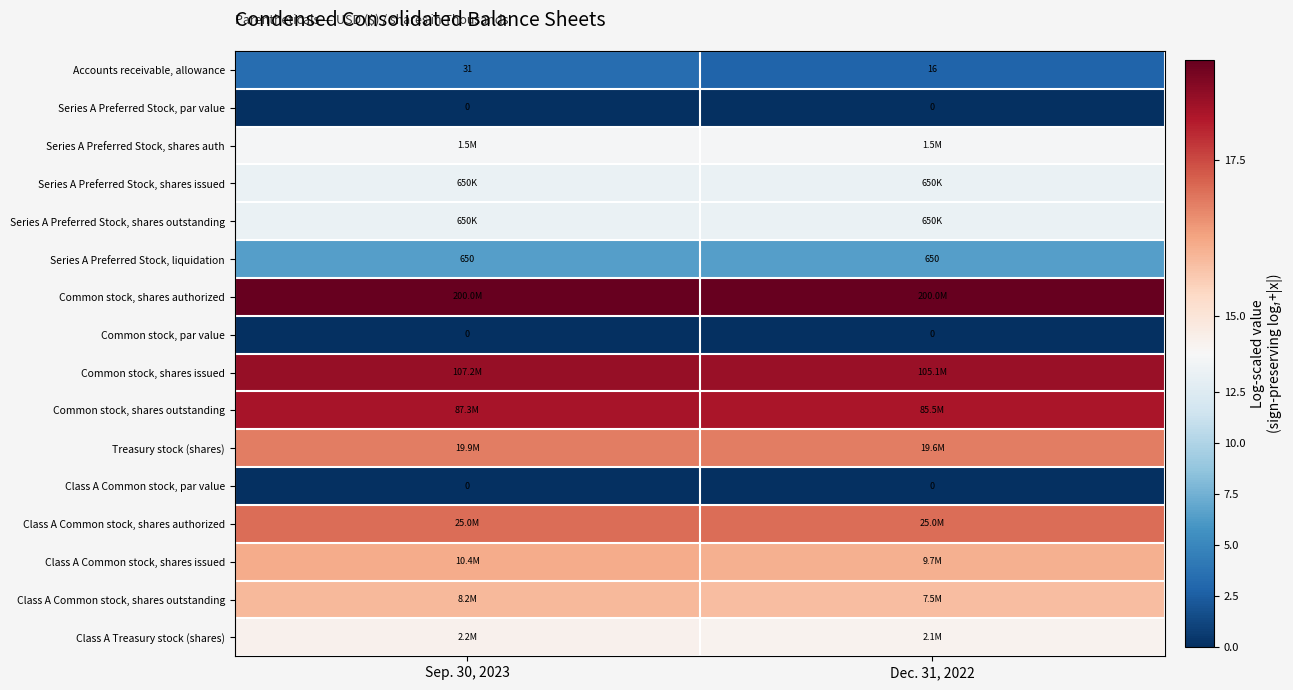

Is it true that Common stock, shares issued equals 18.5 at Sep. 30, 2023?

True